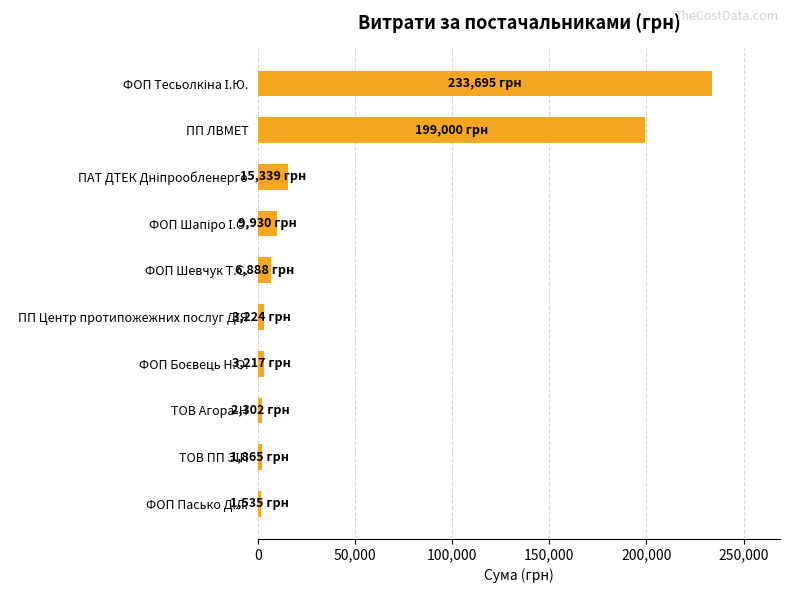

What is the label of the 10th bar from the top?

ФОП Пасько Д.Л.